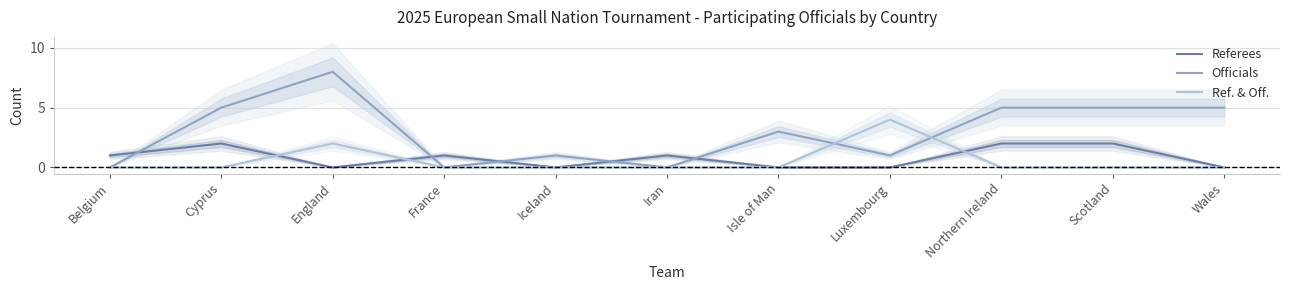

Which series changed the most between Iceland and Isle of Man?

Officials